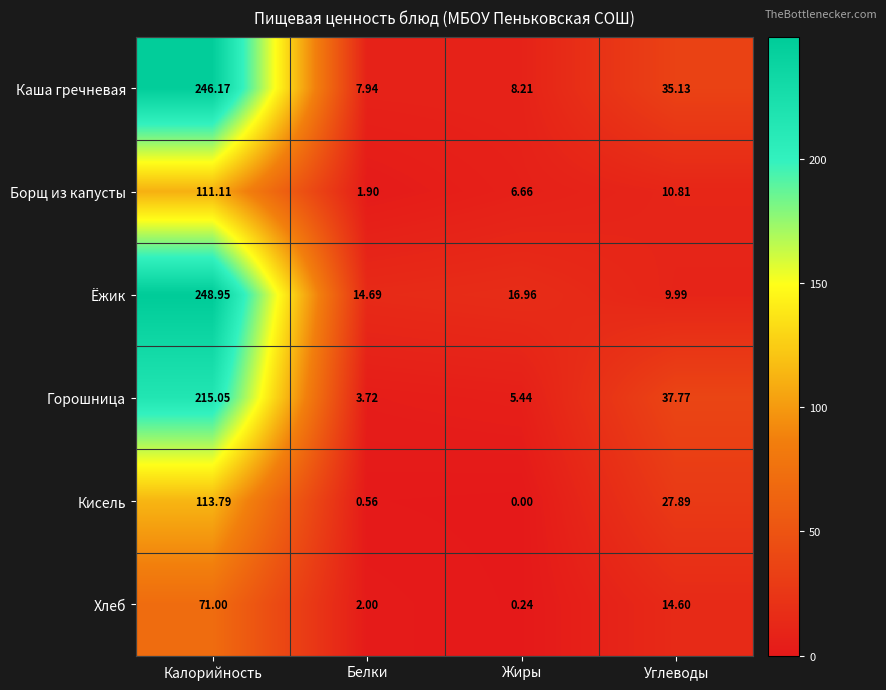

At which label is Кисель closest to 56?

Углеводы